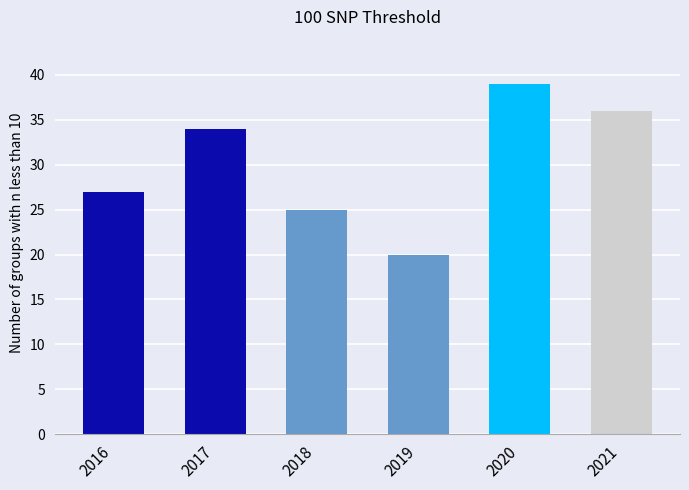

The value at 2020 is 39. True or false?

True